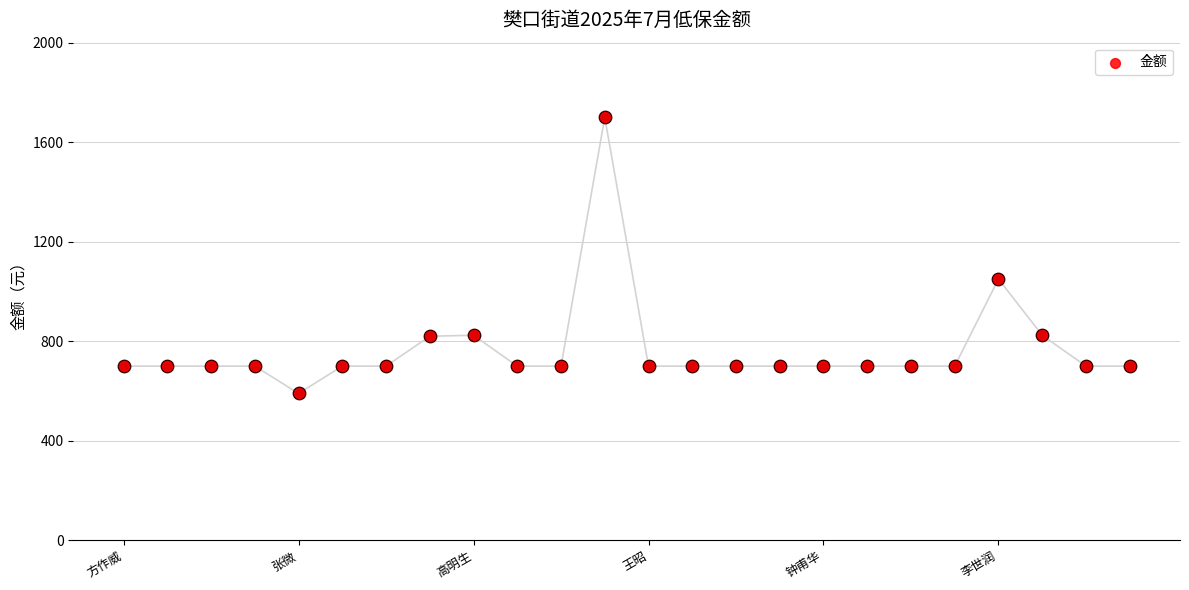

Between 7 and 9, which is larger?

7